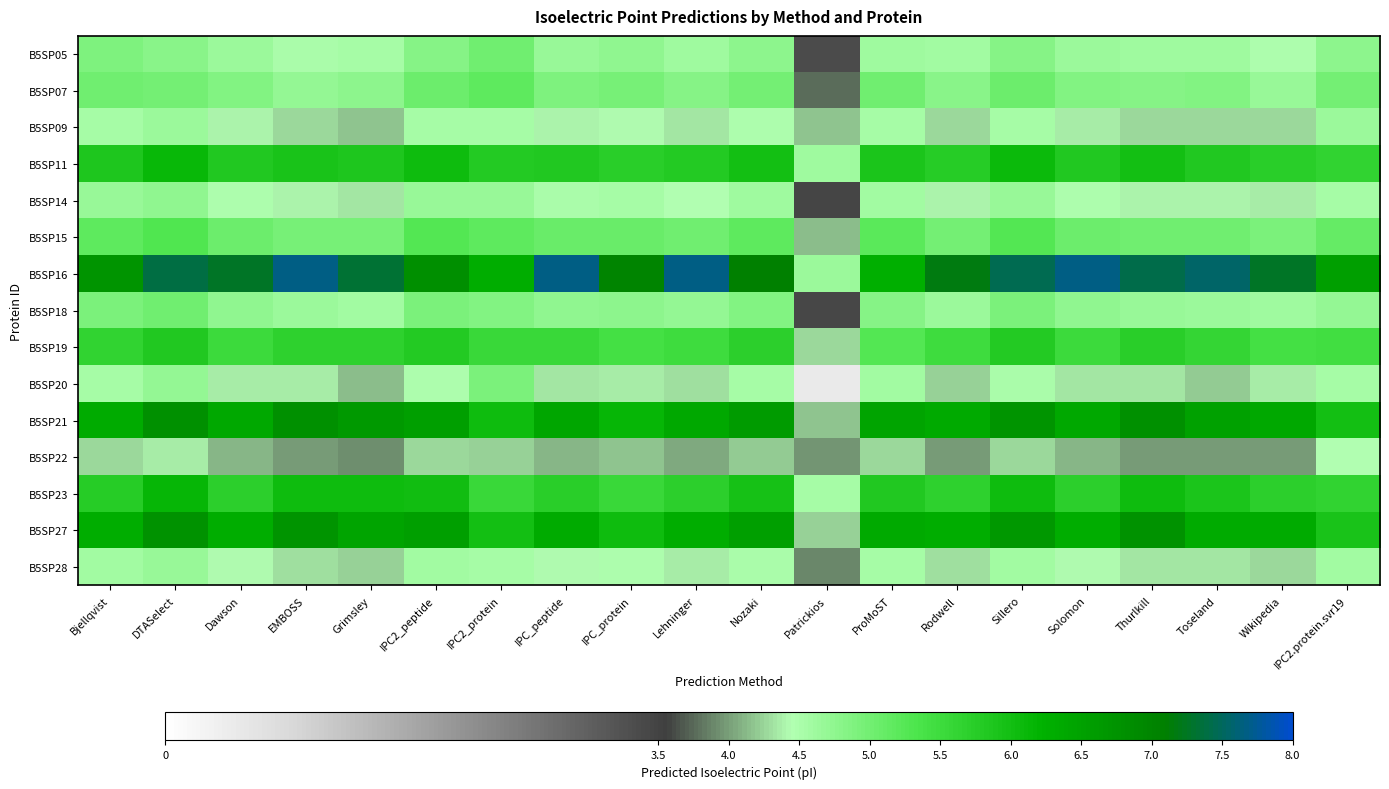

At DTASelect, list the series in order from largest to smallest.

B5SP16, B5SP21, B5SP27, B5SP23, B5SP11, B5SP19, B5SP15, B5SP18, B5SP07, B5SP05, B5SP14, B5SP20, B5SP28, B5SP09, B5SP22